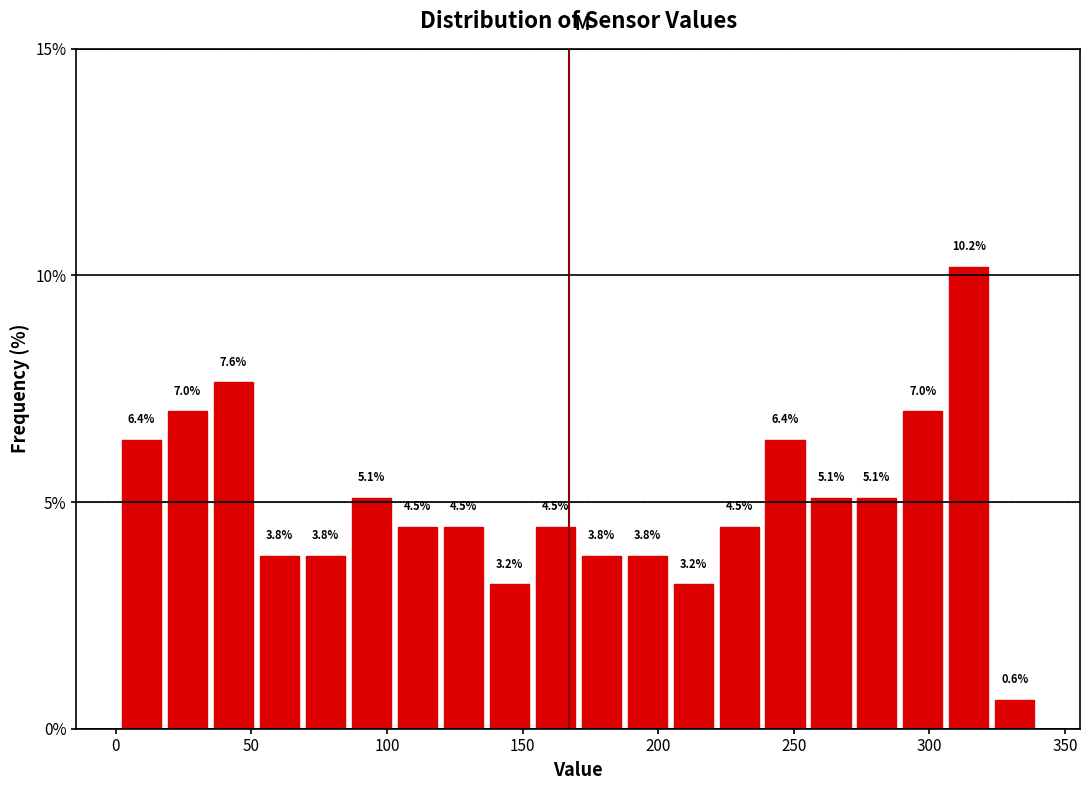

Around what value on the x-axis is the tallest bar? Give the approximate position of its centre, as read against the axis.

315